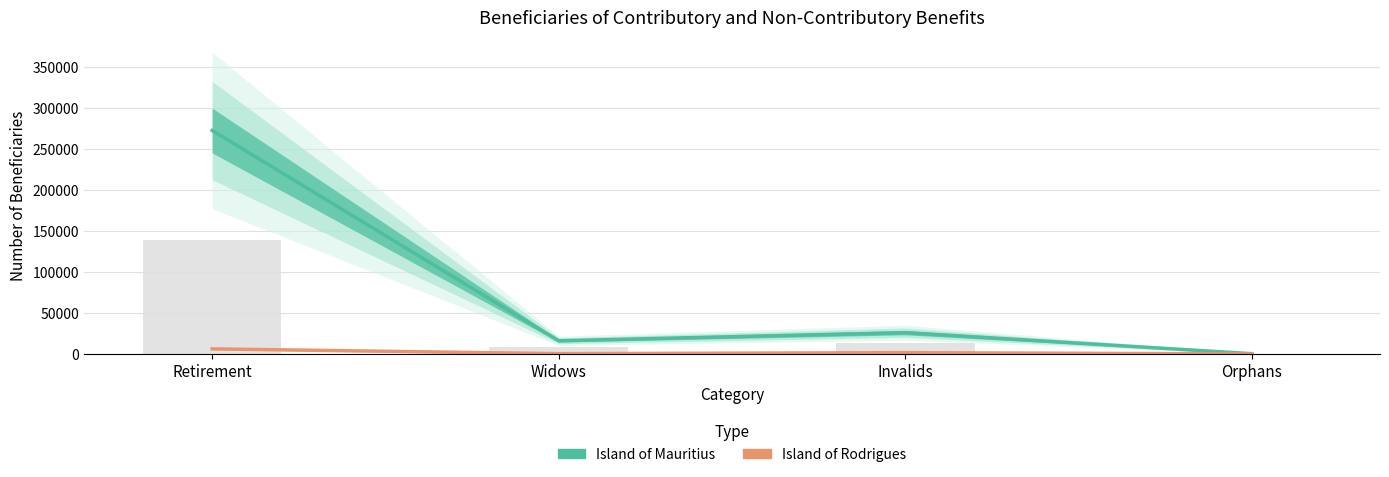

Reading left to right, extract all data points from this chart.

Island of Mauritius: Retirement=272655	Widows=16119	Invalids=26010	Orphans=373
Island of Rodrigues: Retirement=6205	Widows=370	Invalids=1621	Orphans=47